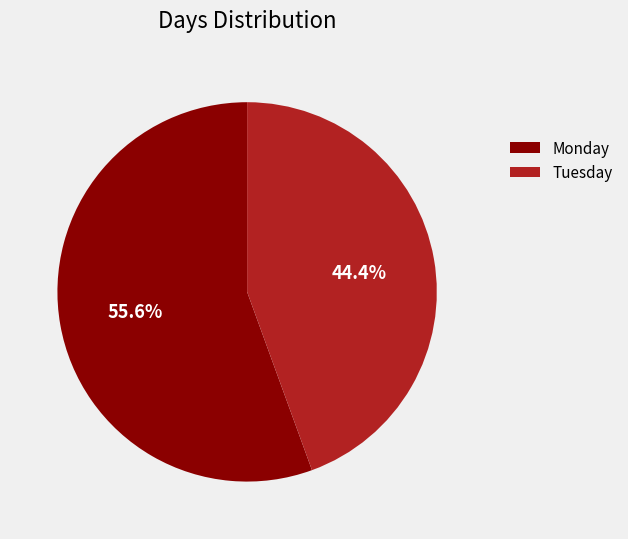

Count the number of slices in the pie.

2